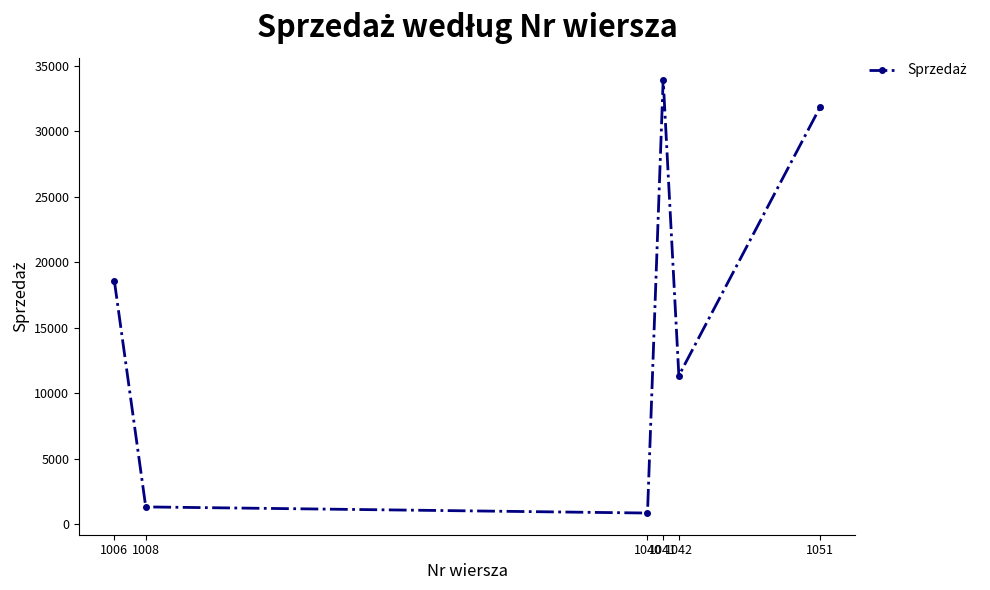

Reading left to right, list all the values displayed in this chart.

1006=18580.0	1008=1336.7	1040=868.4	1041=33969.1	1042=11360.0	1051=31835.3